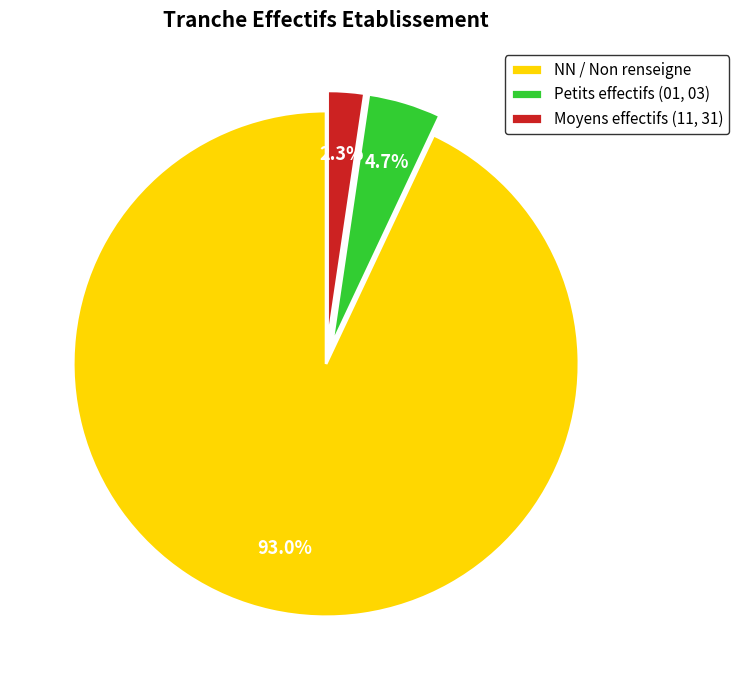

How many segments does this pie chart have?

3